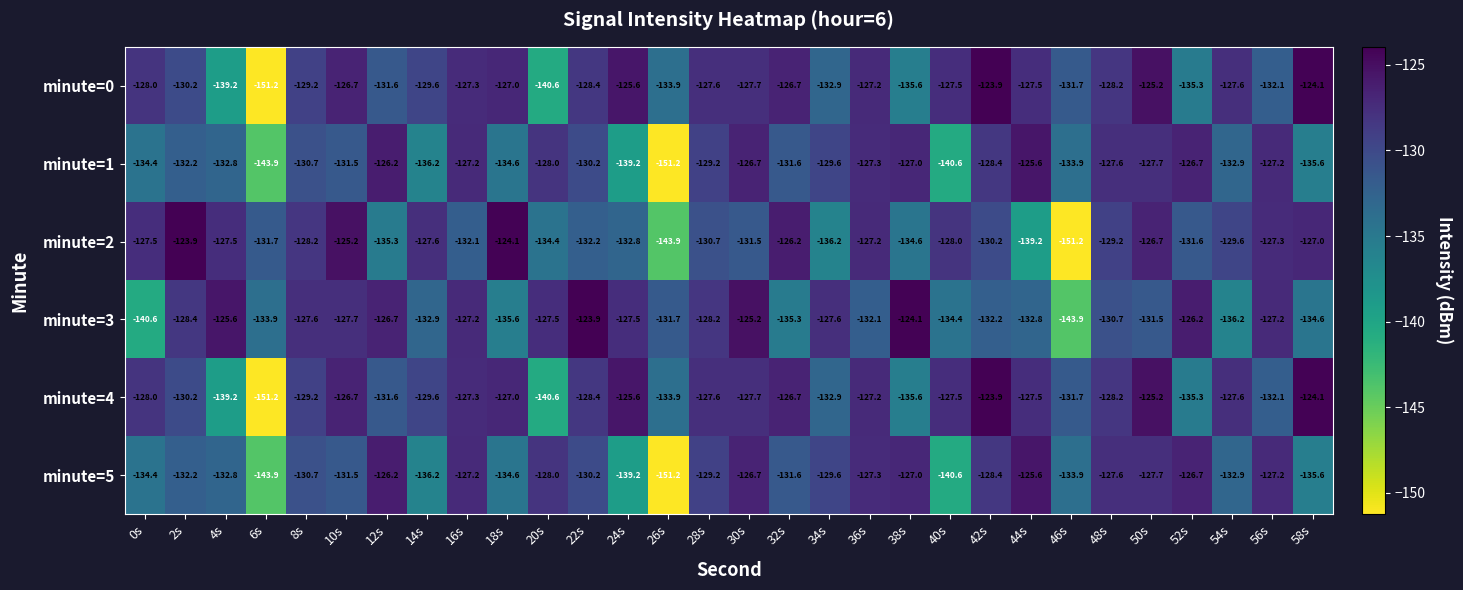

At which label does minute=2 reach its peak?

2s